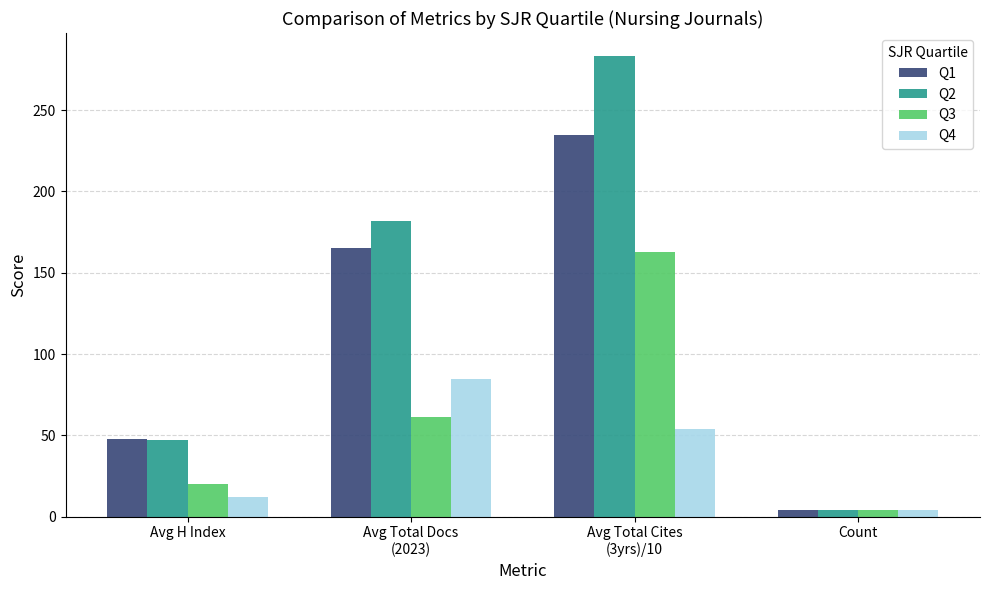

The Q3 series shows 4.3 at Avg H Index. True or false?

False